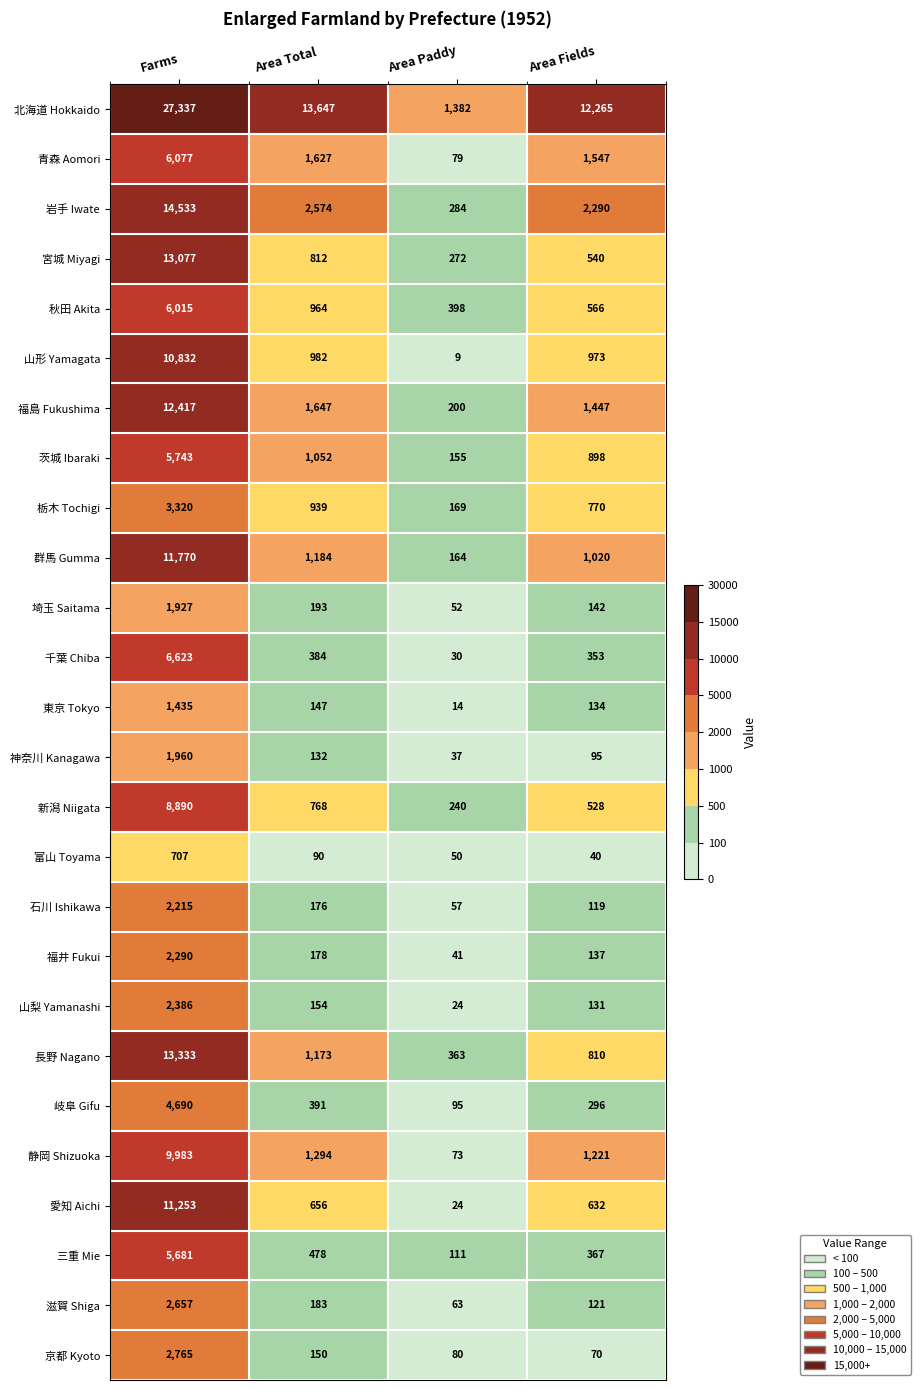

Which category has the highest value across all series?

Farms